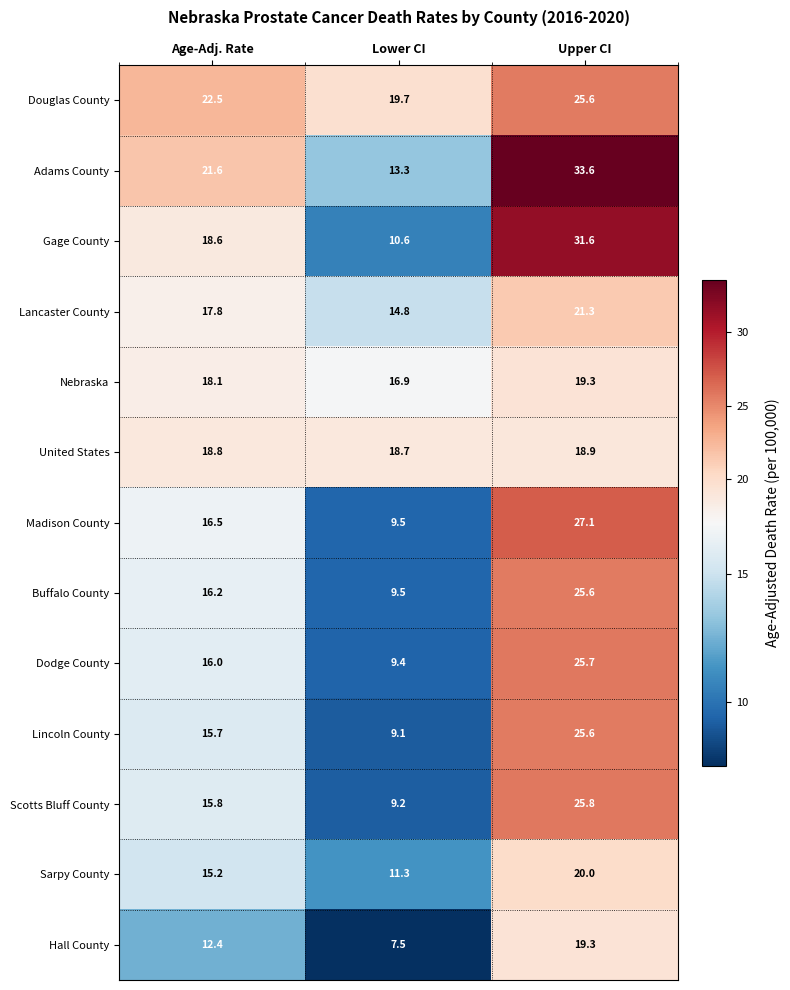

True or false: Hall County has a value of 12.4 at Age-Adj. Rate.

True